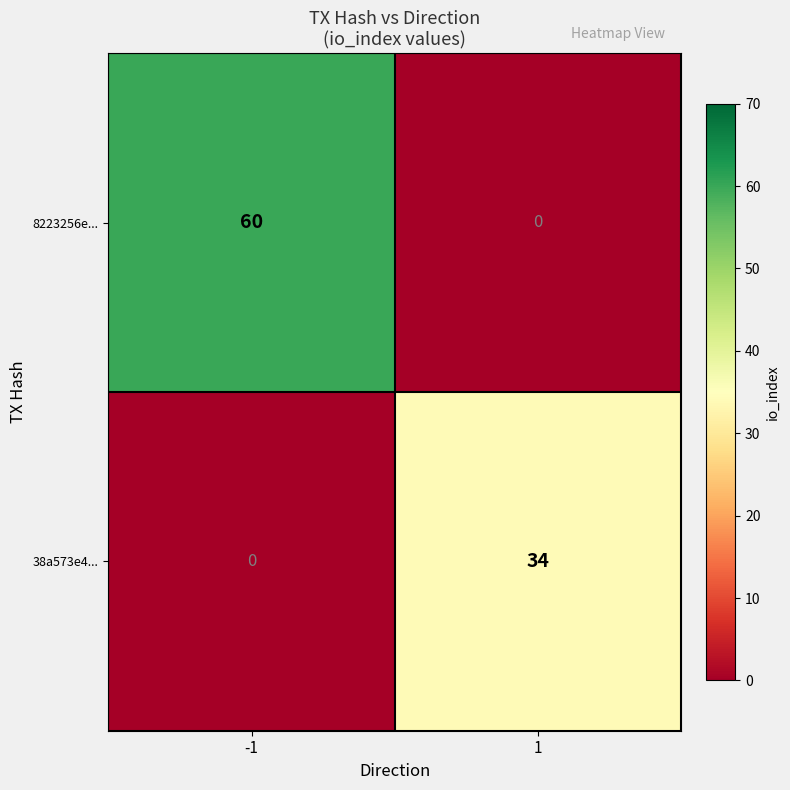

How many data points does each series have?

2